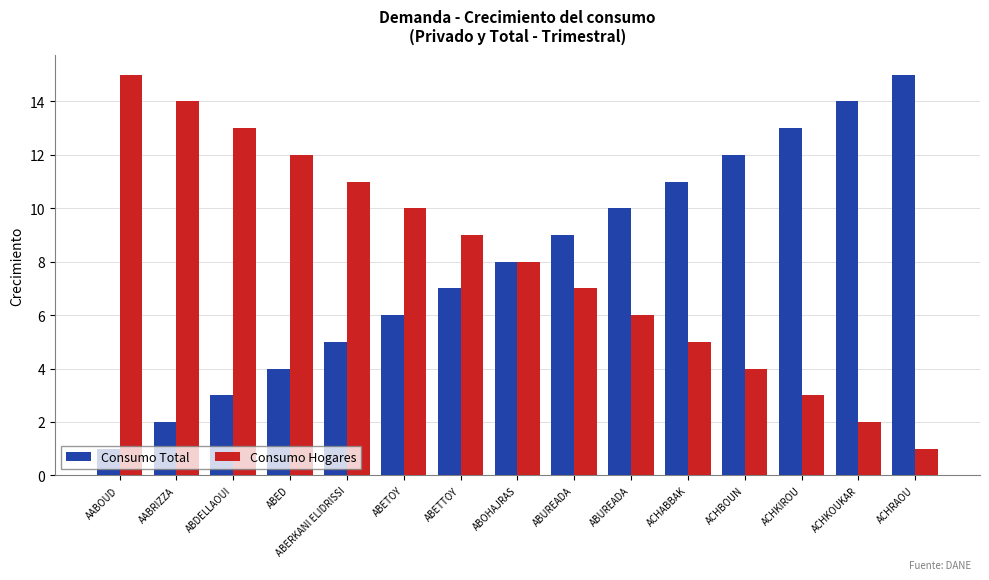

How many data points in Consumo Total are less than 8?

7